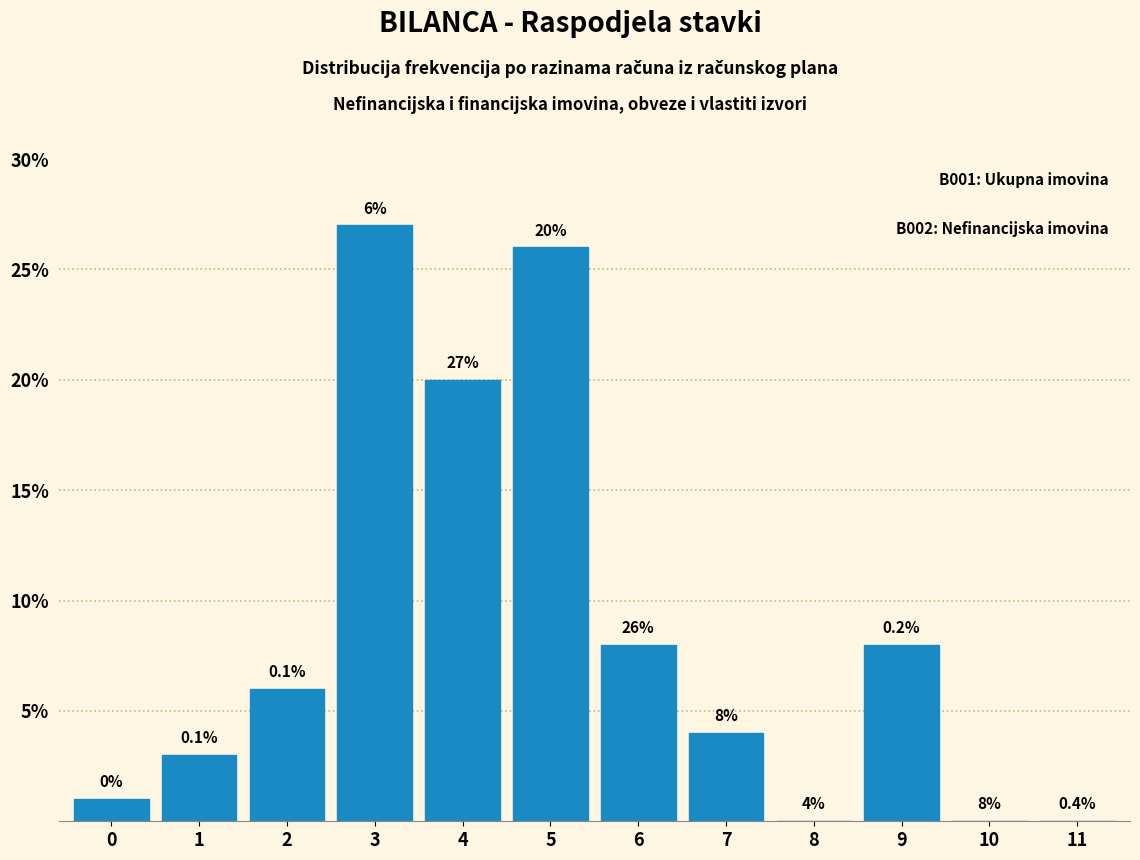

Reading left to right, list all the values displayed in this chart.

0=1	1=3	2=6	3=27	4=20	5=26	6=8	7=4	8=0	9=8	10=0	11=0